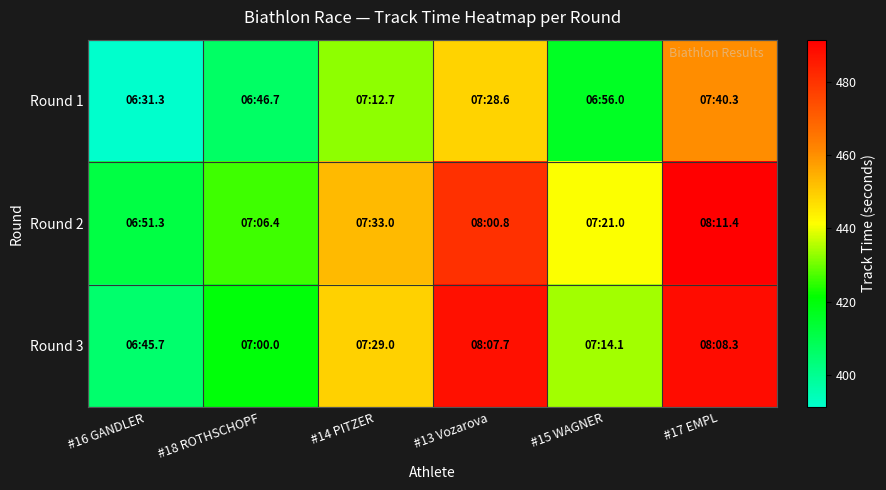

How many categories are shown in the chart?

6